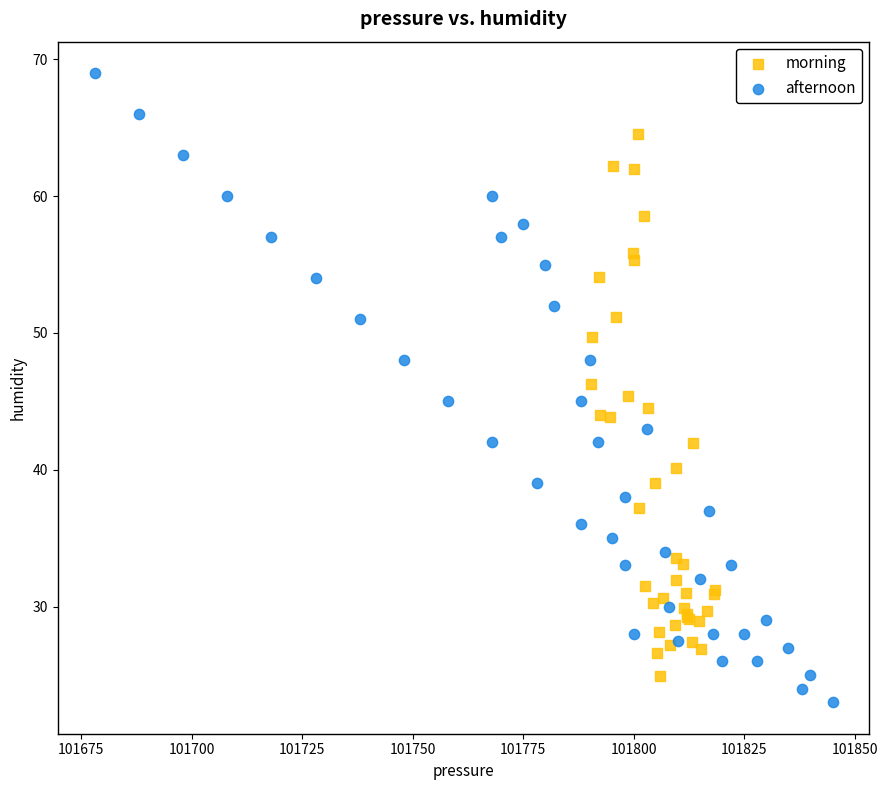

Which series has the largest Y range (max minus min)?

afternoon